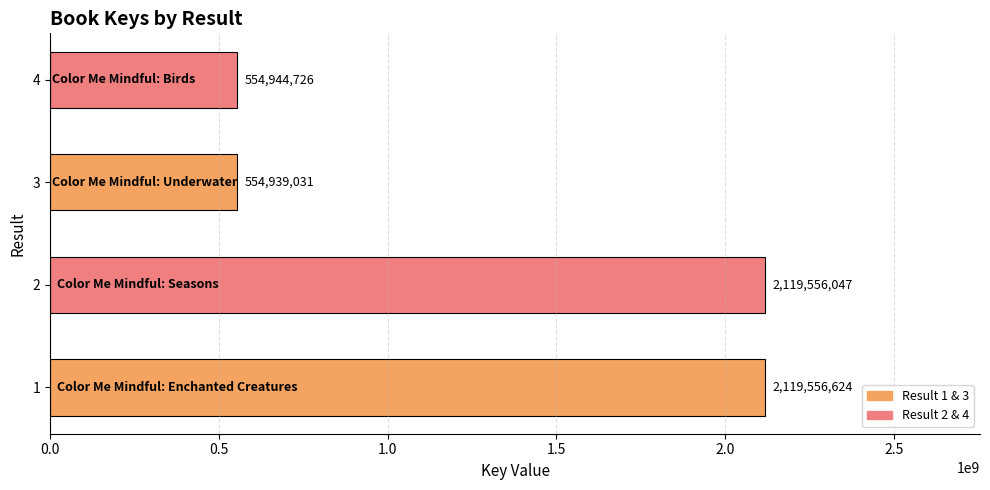

The chart shows a value of 2119556047 at 2. True or false?

True